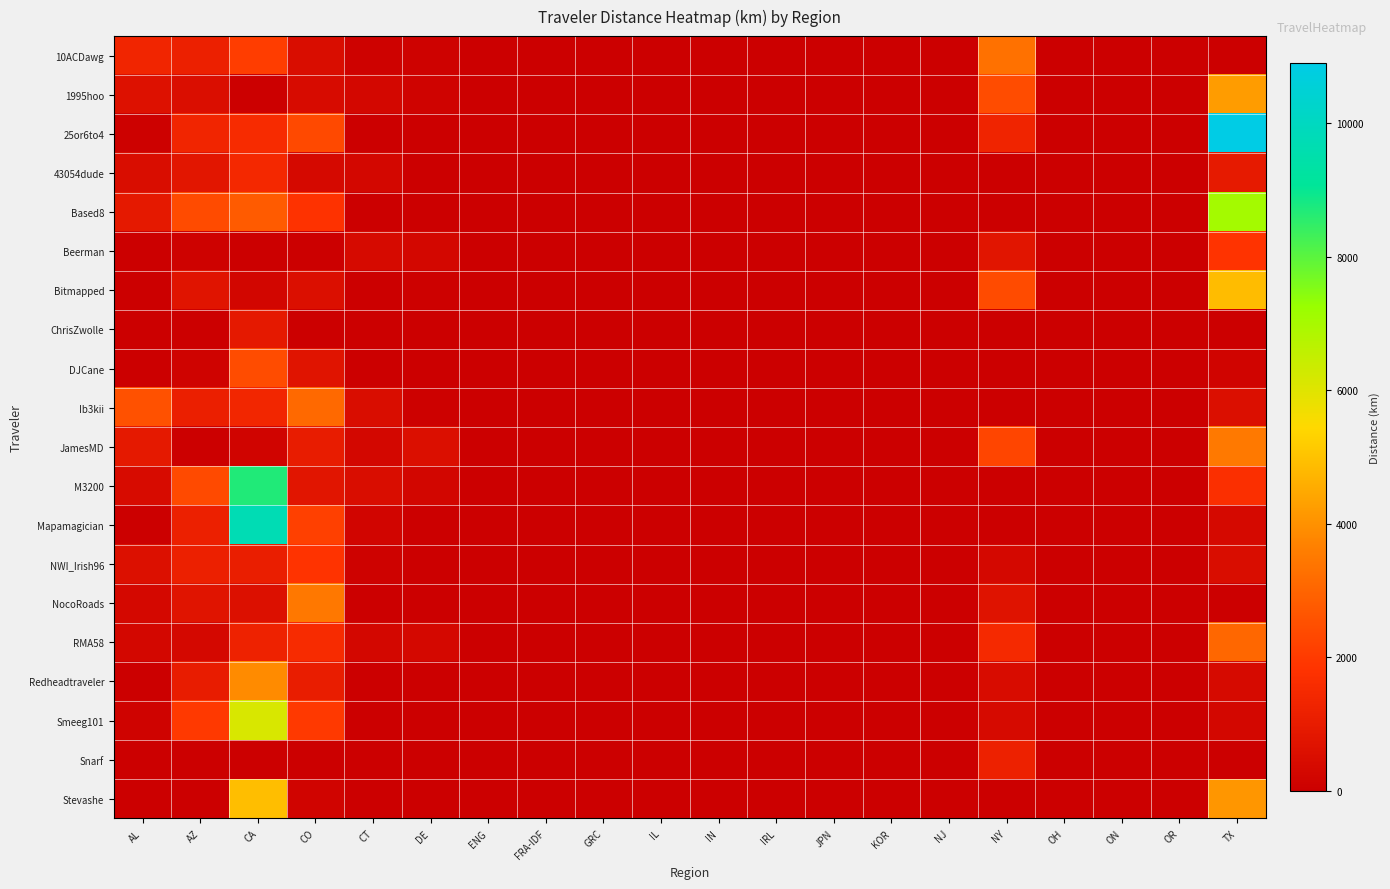

Rank the series by their maximum value, from lowest to highest.

ChrisZwolle, Snarf, 43054dude, NWI_Irish96, Beerman, DJCane, RMA58, Ib3kii, 10ACDawg, NocoRoads, JamesMD, Redheadtraveler, 1995hoo, Bitmapped, Stevashe, Smeeg101, Based8, M3200, Mapamagician, 25or6to4